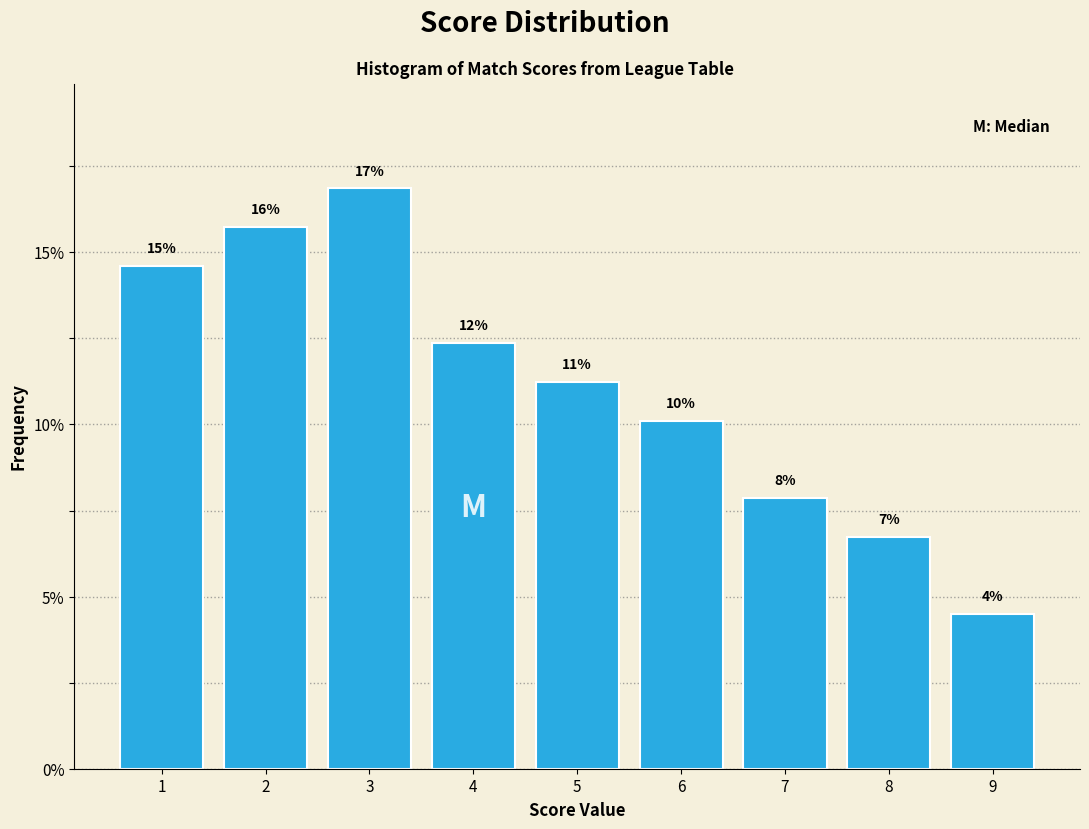

Are the bars horizontal?

No